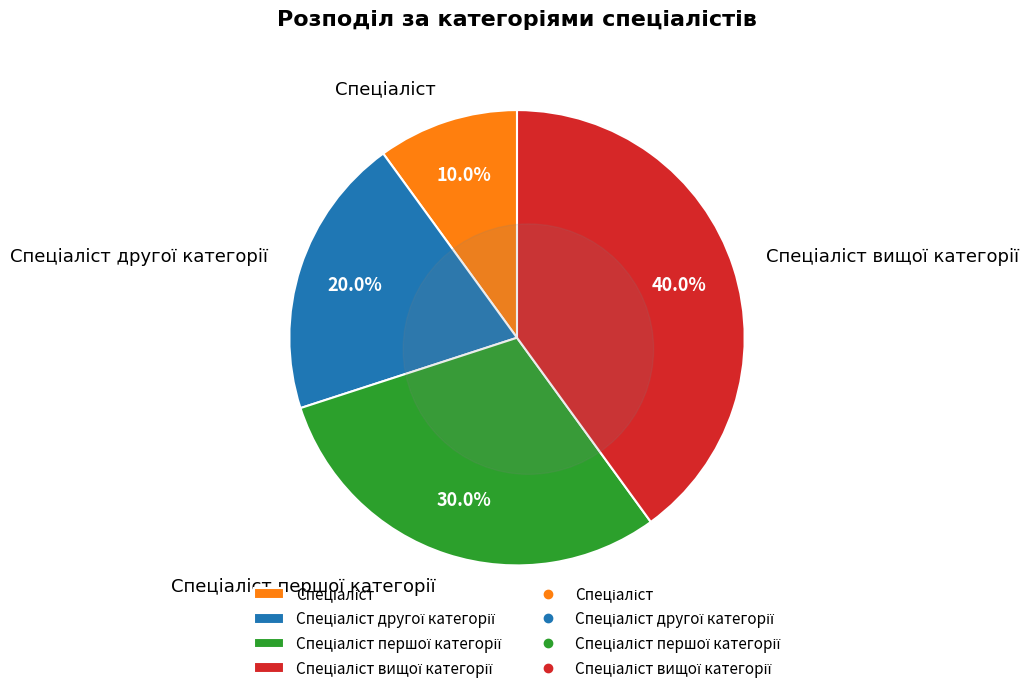

True or false: Спеціаліст другої категорії accounts for 20% of the total.

True